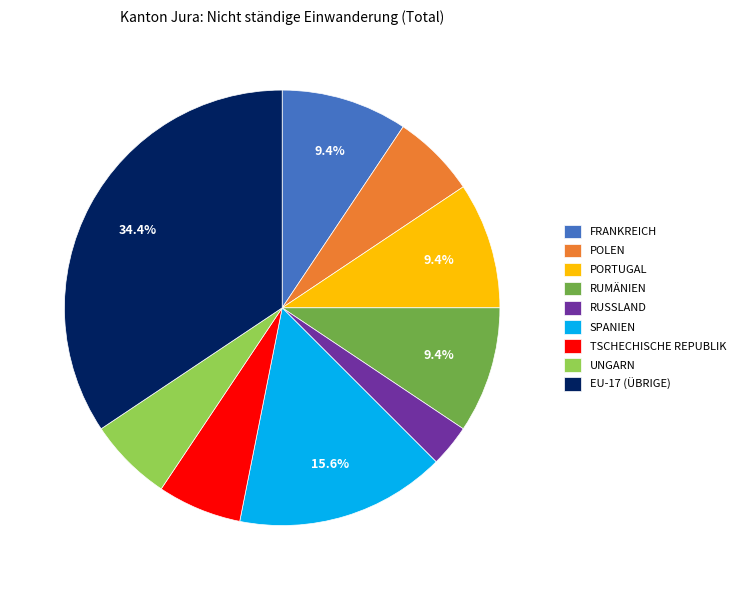

Does any single category account for the majority?

No